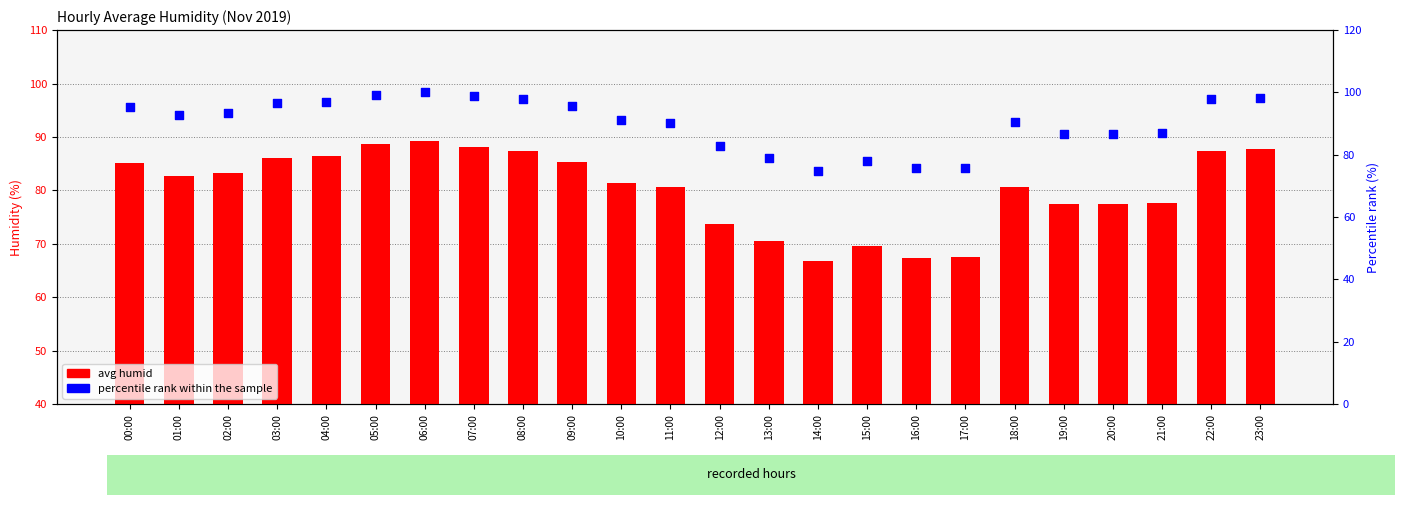

Which series contains the lowest Y value?

avg humid